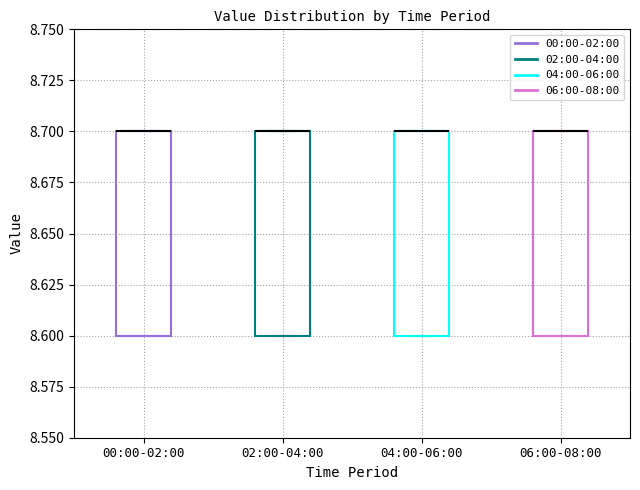

Reading left to right, read every box against the y-axis: the position of its median line, the range the box covers, and the ends of its whiskers. The values are not printed on the chart, so give them approximately, as read against the axis.

00:00-02:00: median 8.7 (drawn on the box's upper edge), box 8.6 to 8.7, whiskers 8.6 to 8.7
02:00-04:00: median 8.7 (drawn on the box's upper edge), box 8.6 to 8.7, whiskers 8.6 to 8.7
04:00-06:00: median 8.7 (drawn on the box's upper edge), box 8.6 to 8.7, whiskers 8.6 to 8.7
06:00-08:00: median 8.7 (drawn on the box's upper edge), box 8.6 to 8.7, whiskers 8.6 to 8.7